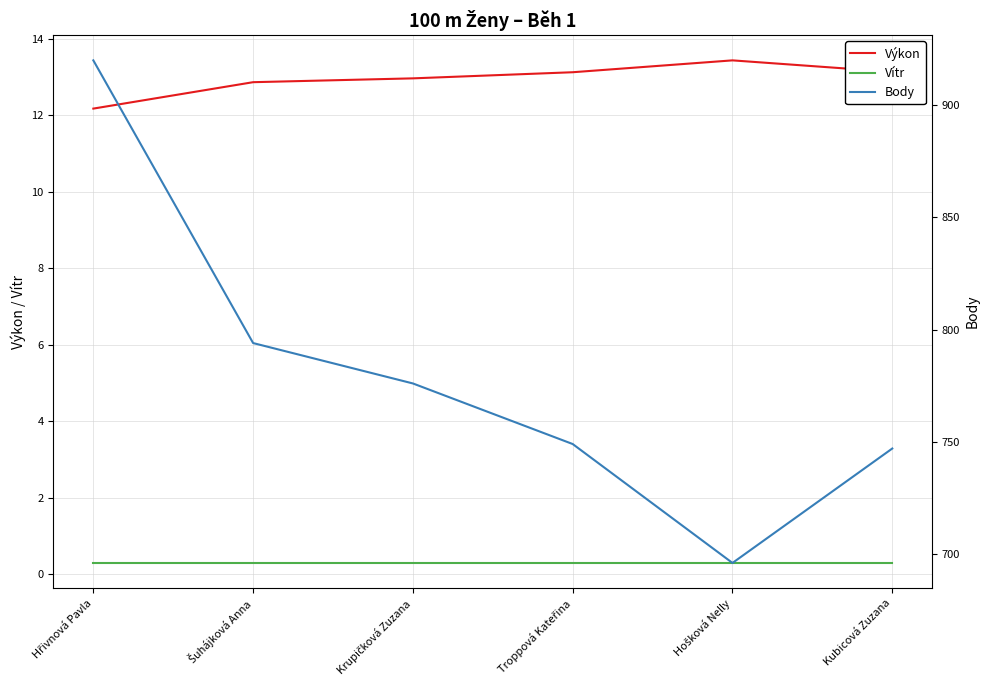

True or false: Body and Vítr intersect in this chart.

False